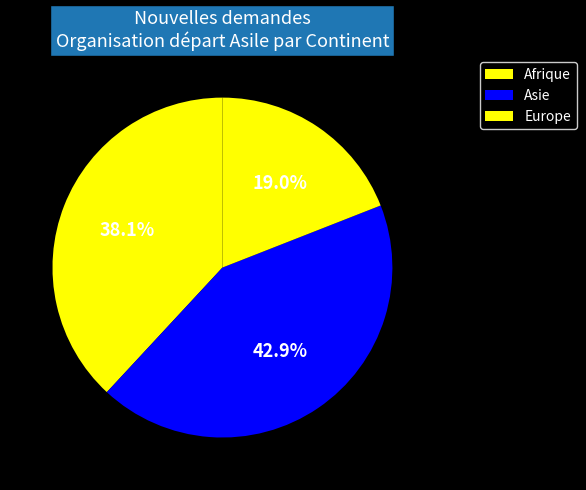

Rank the categories by value from highest to lowest.

Asie, Afrique, Europe